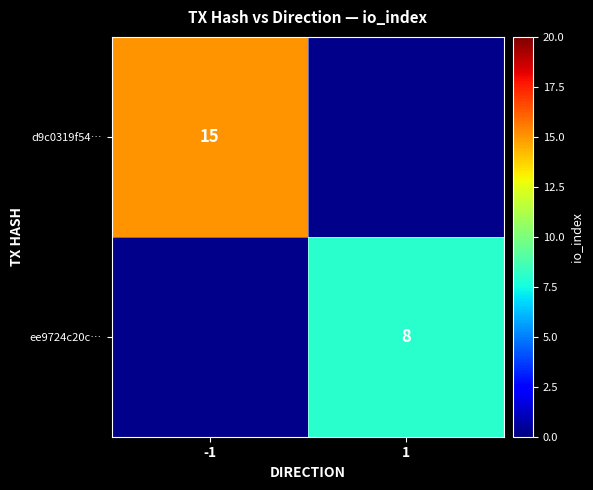

How many distinct data groups are displayed?

2